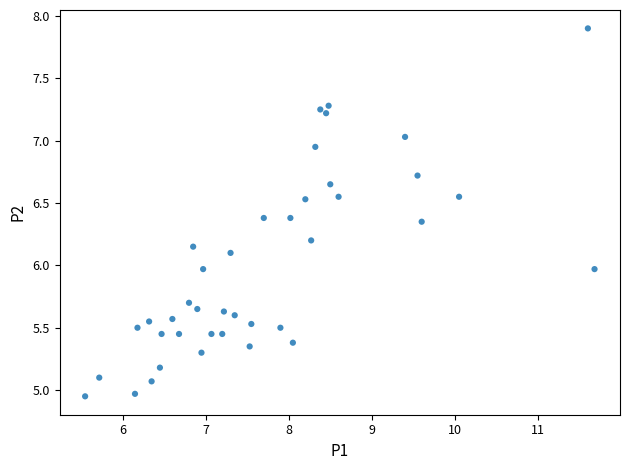

What is the range of X values (max minus min)?

6.1